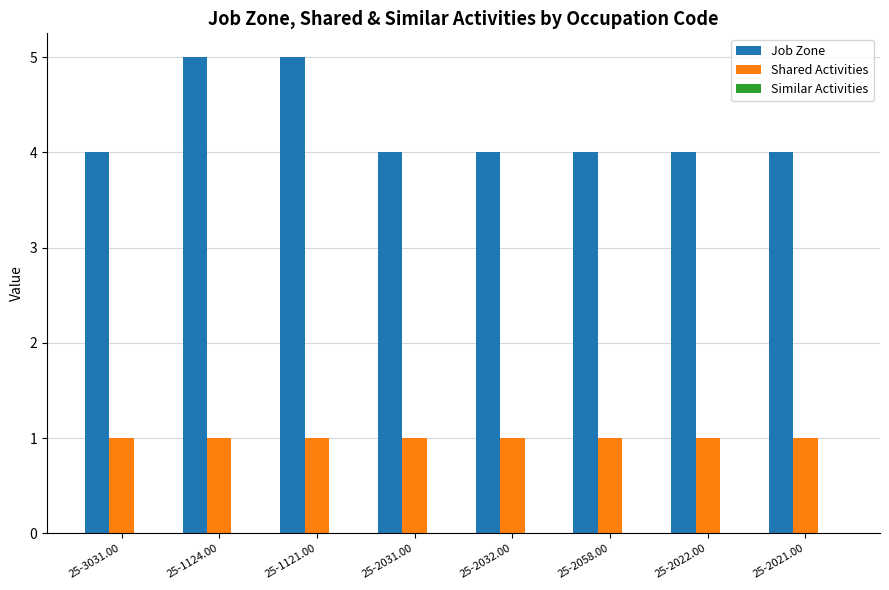

Are the bars grouped side by side (vs. stacked)?

Yes